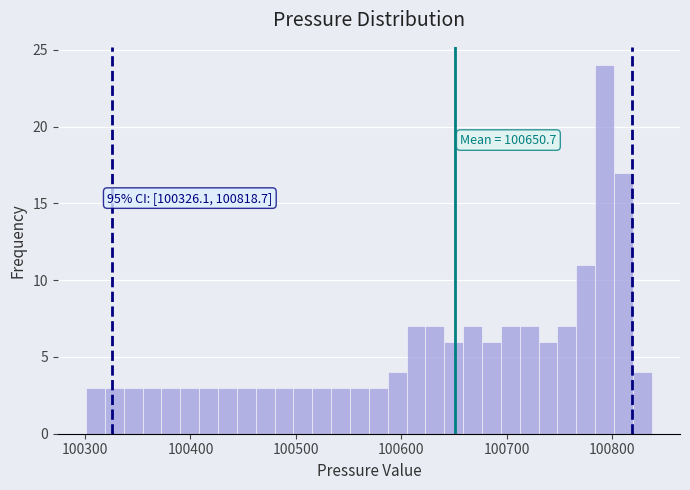

Read against the x-axis, roughly where is the centre of the tallest bar?

100790